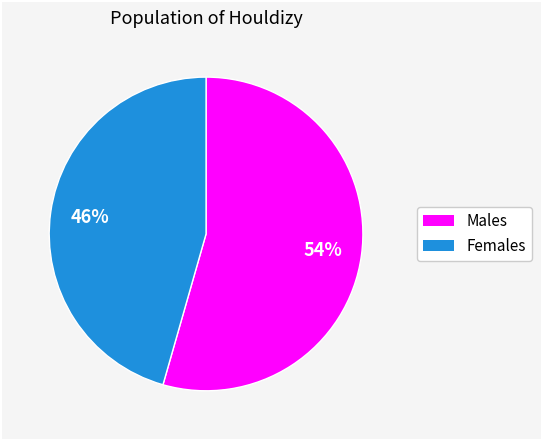

To the nearest percent, what is the average slice percentage?

50%